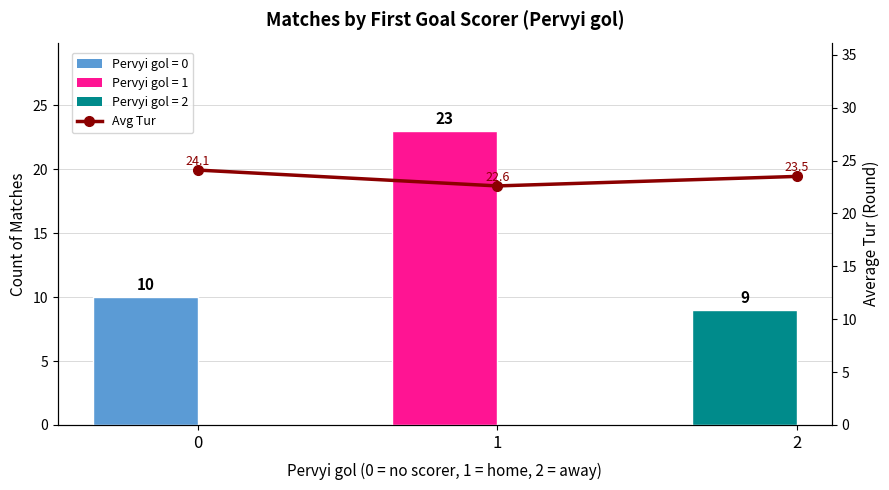

Which series has the largest range (max minus min)?

Count of Matches